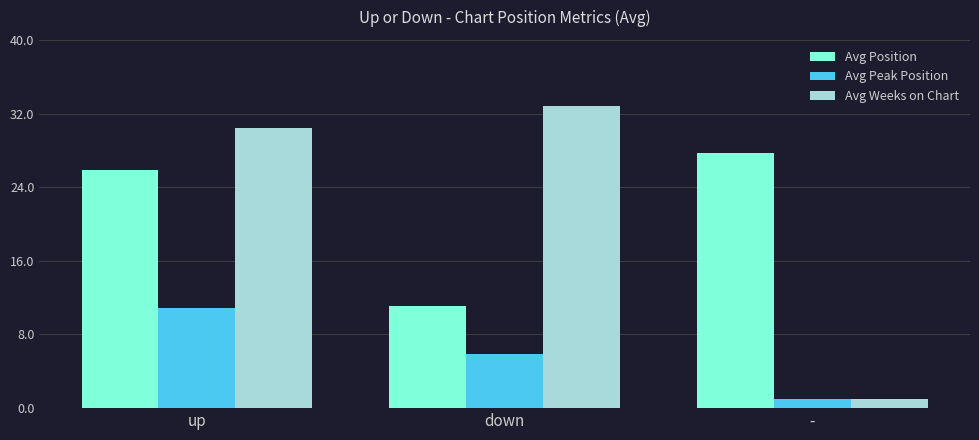

Is it true that Avg Position equals 27.7 at -?

True